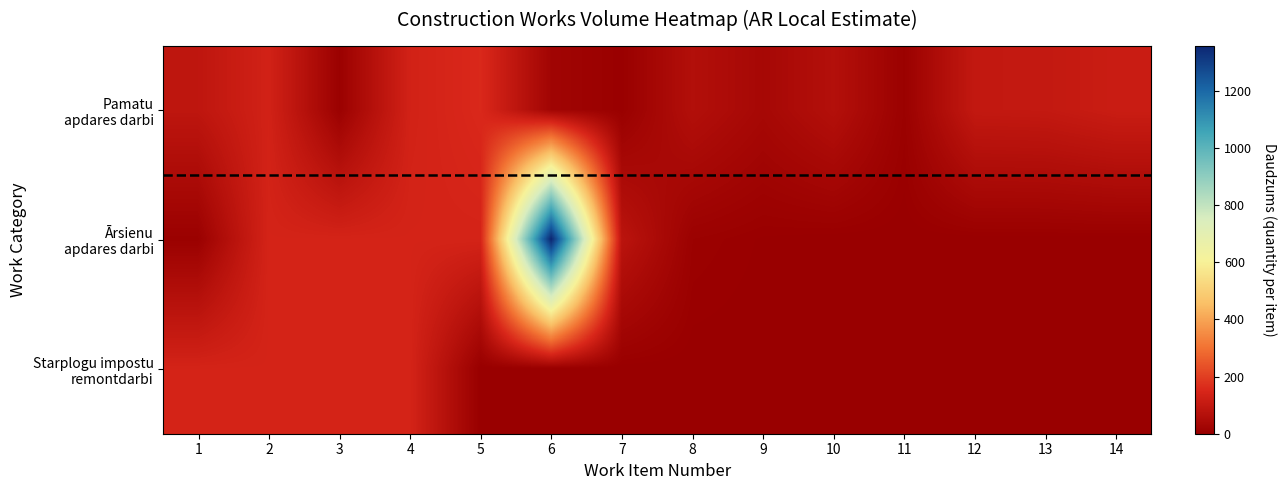

What is the total value across all series at 13?

102